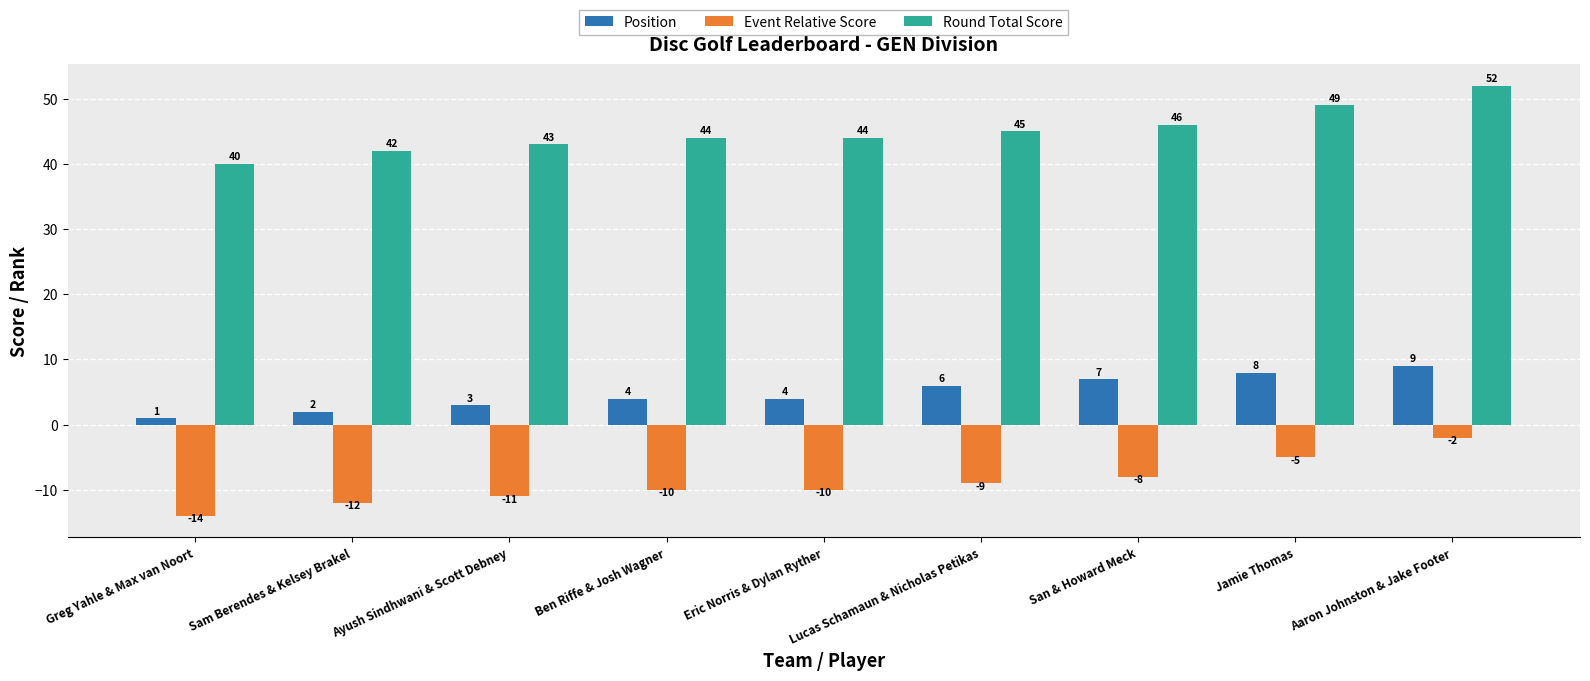

List the series in order of their overall mean, lowest first.

Event Relative Score, Position, Round Total Score